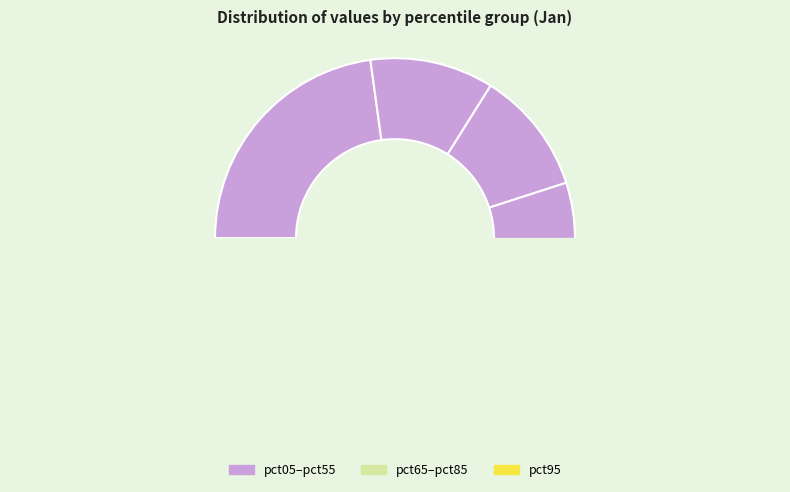

To the nearest percent, what is the average slice percentage?

10%